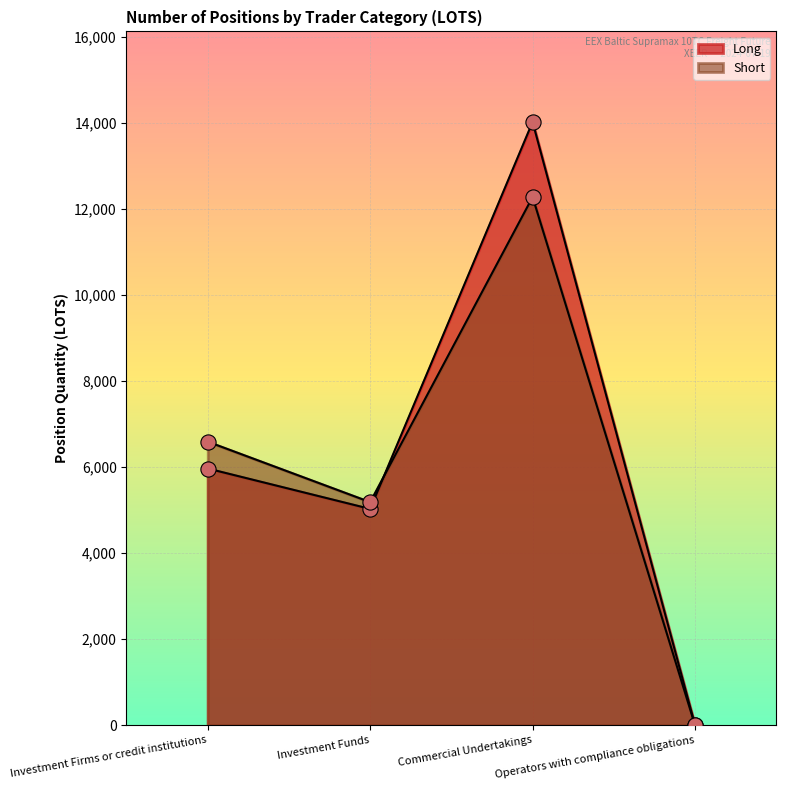

What are all the series names shown in the legend?

Long, Short